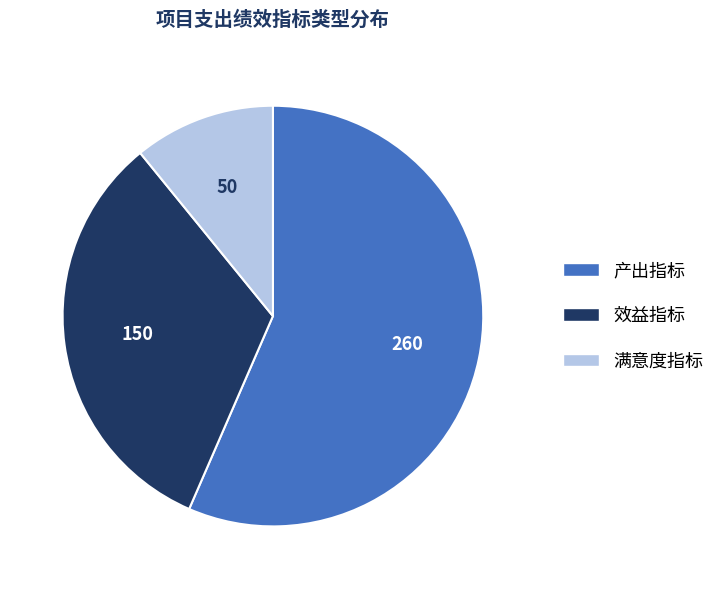

Which has a higher value, 产出指标 or 满意度指标?

产出指标